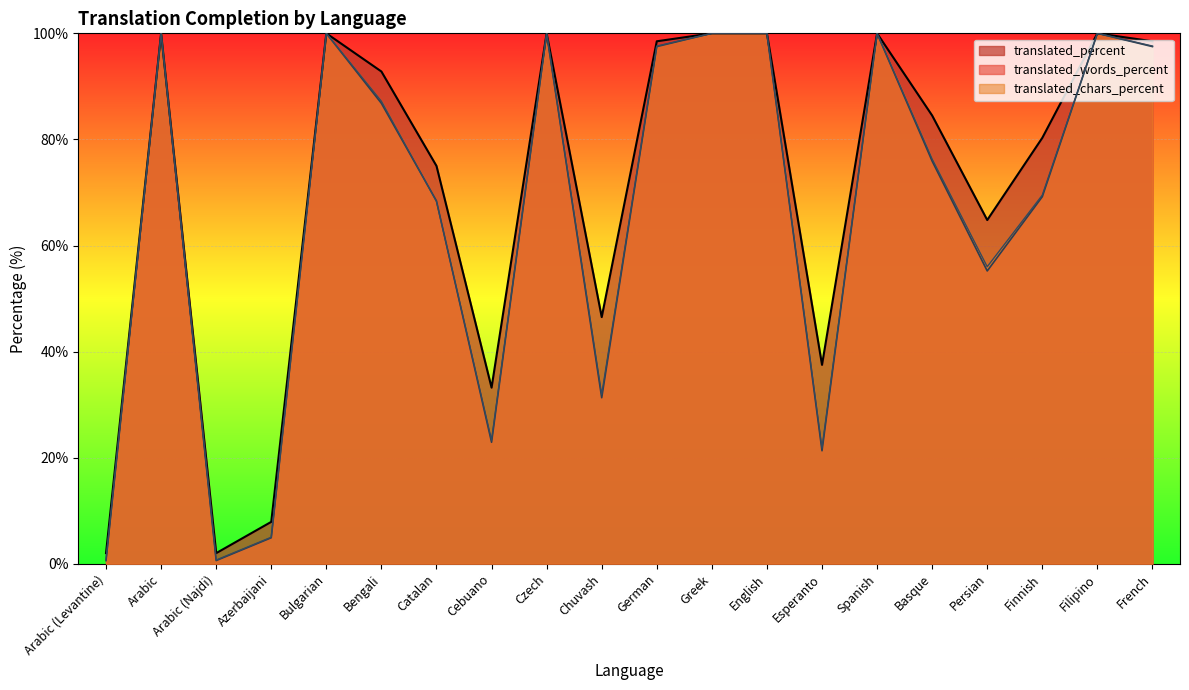

Where is the first local maximum for translated_percent?

Arabic